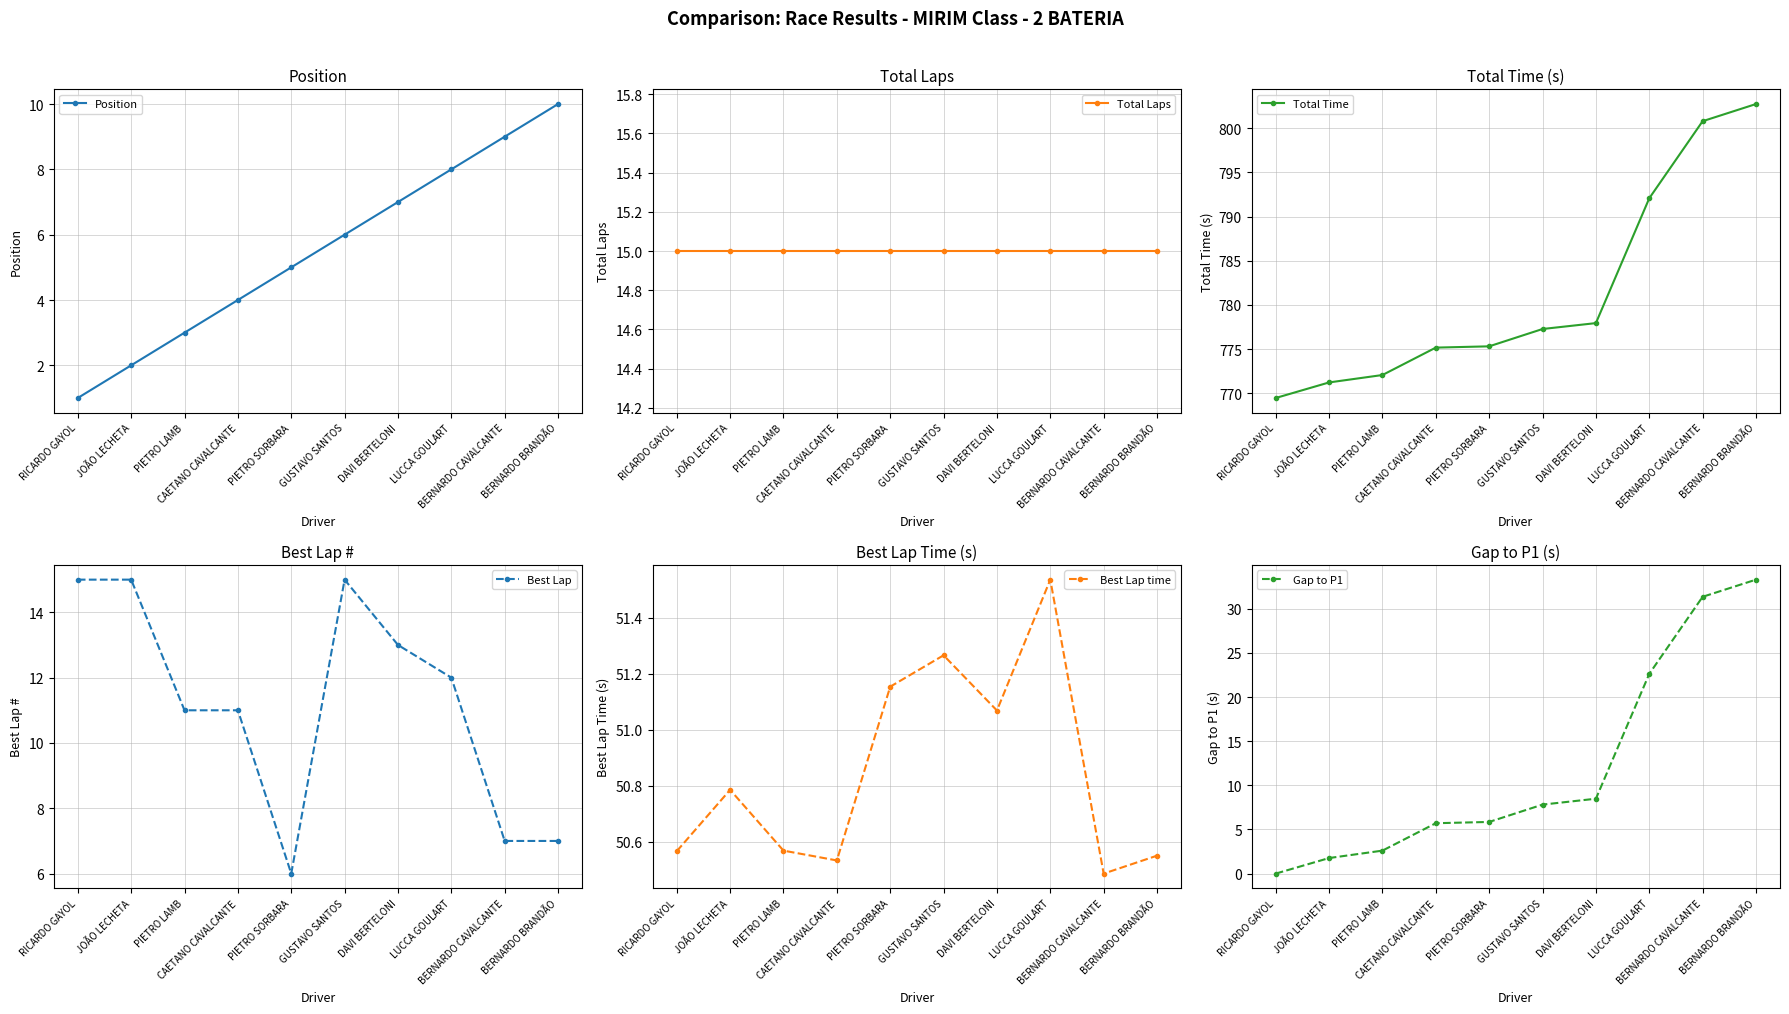

Which series changed the most between PIETRO LAMB and BERNARDO CAVALCANTE?

Gap to P1